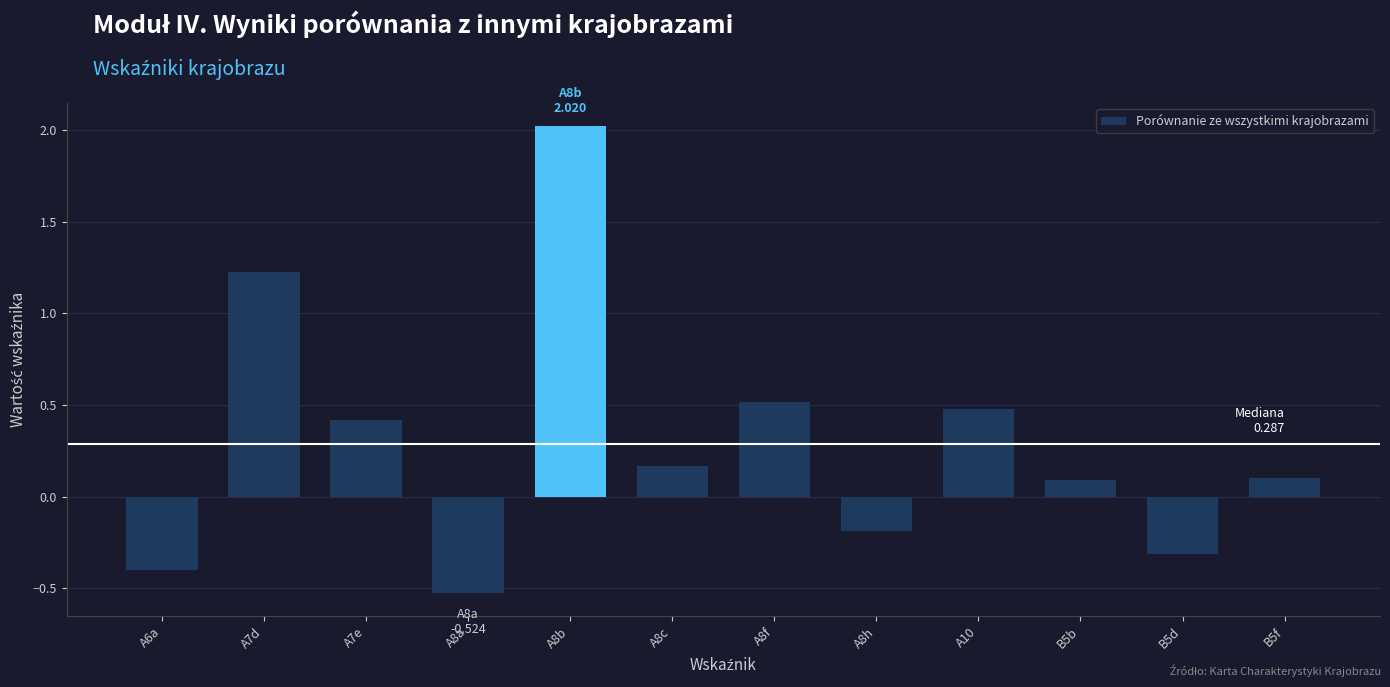

True or false: the data shows 0.2 at A8f.

False